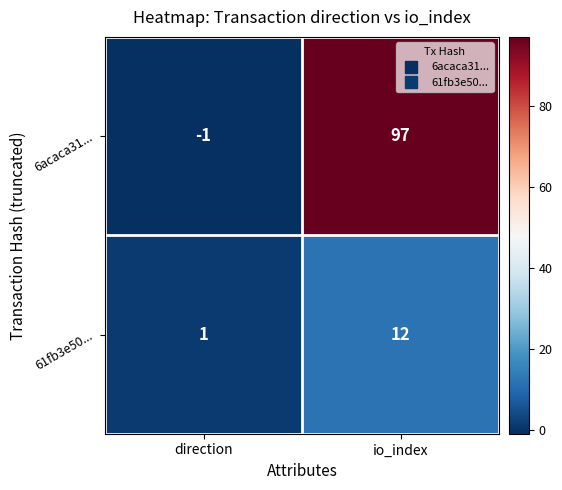

Between direction and io_index, which series saw the biggest shift?

6acaca31...